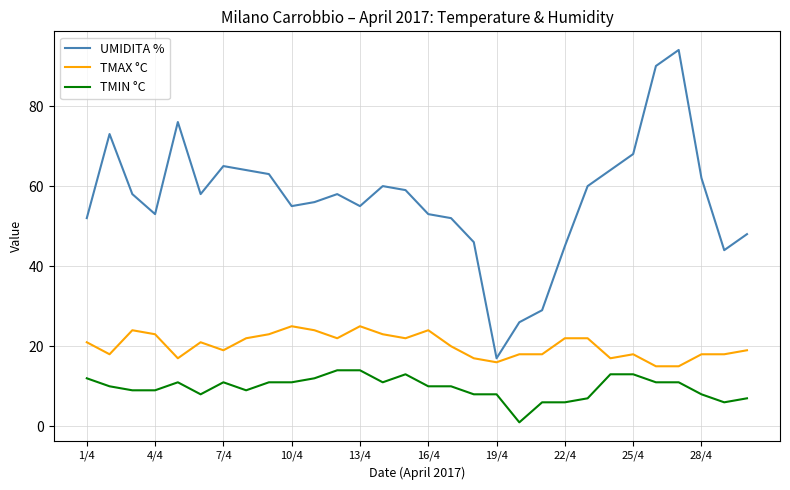

List the series in order of their peak value, highest first.

UMIDITA %, TMAX °C, TMIN °C